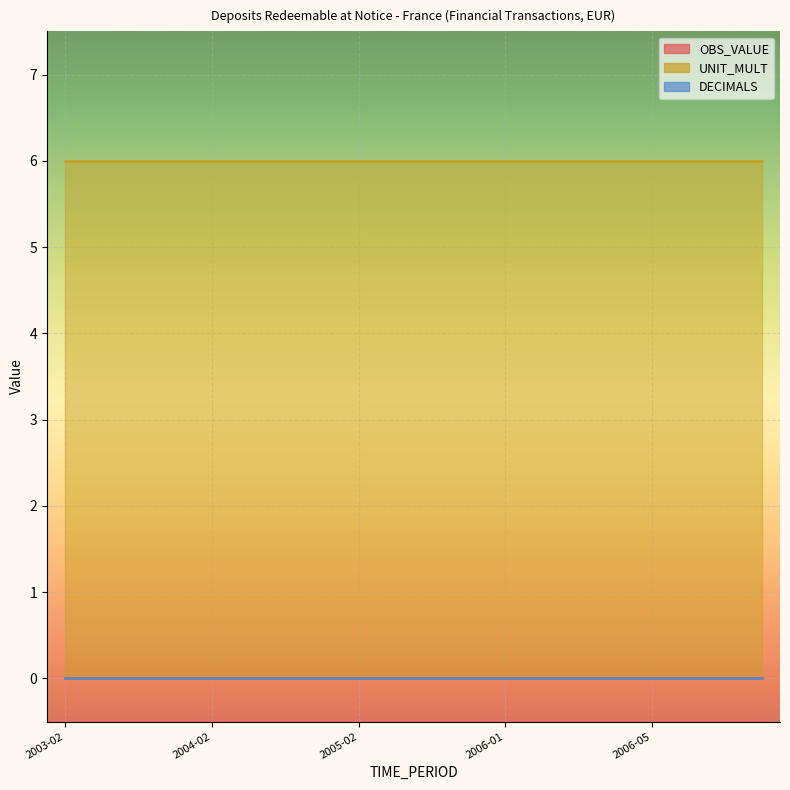

Which series has the largest total across all categories?

UNIT_MULT